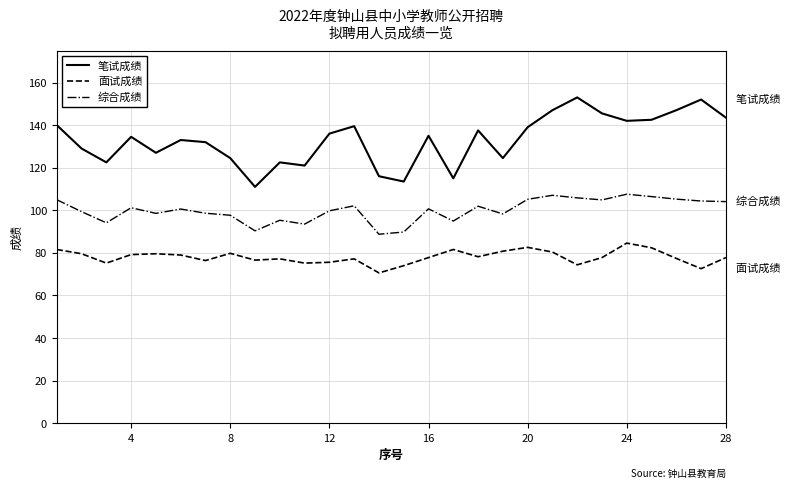

Does the chart display data point markers on the line(s)?

No